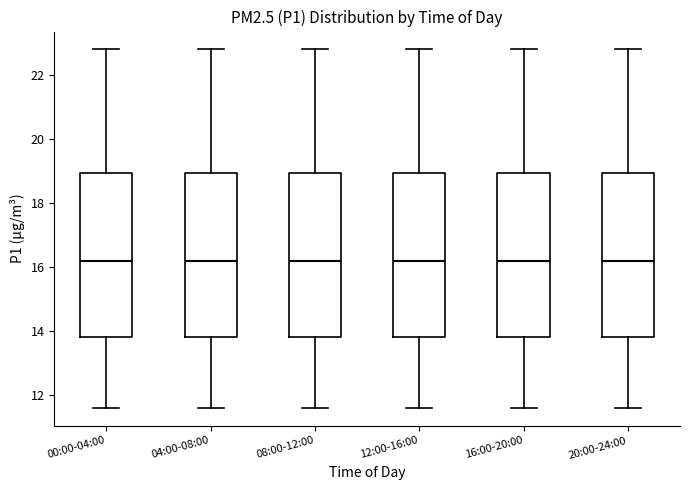

Reading left to right, transcribe this box plot: for each box, give where its median line is, the range the box spans, and where its two whiskers end, as read against the y-axis. The values are not printed on the chart, so give them approximately, as read against the axis.

00:00-04:00: median 16.2, box 13.8 to 19.0, whiskers 11.6 to 22.8
04:00-08:00: median 16.2, box 13.8 to 19.0, whiskers 11.6 to 22.8
08:00-12:00: median 16.2, box 13.8 to 19.0, whiskers 11.6 to 22.8
12:00-16:00: median 16.2, box 13.8 to 19.0, whiskers 11.6 to 22.8
16:00-20:00: median 16.2, box 13.8 to 19.0, whiskers 11.6 to 22.8
20:00-24:00: median 16.2, box 13.8 to 19.0, whiskers 11.6 to 22.8